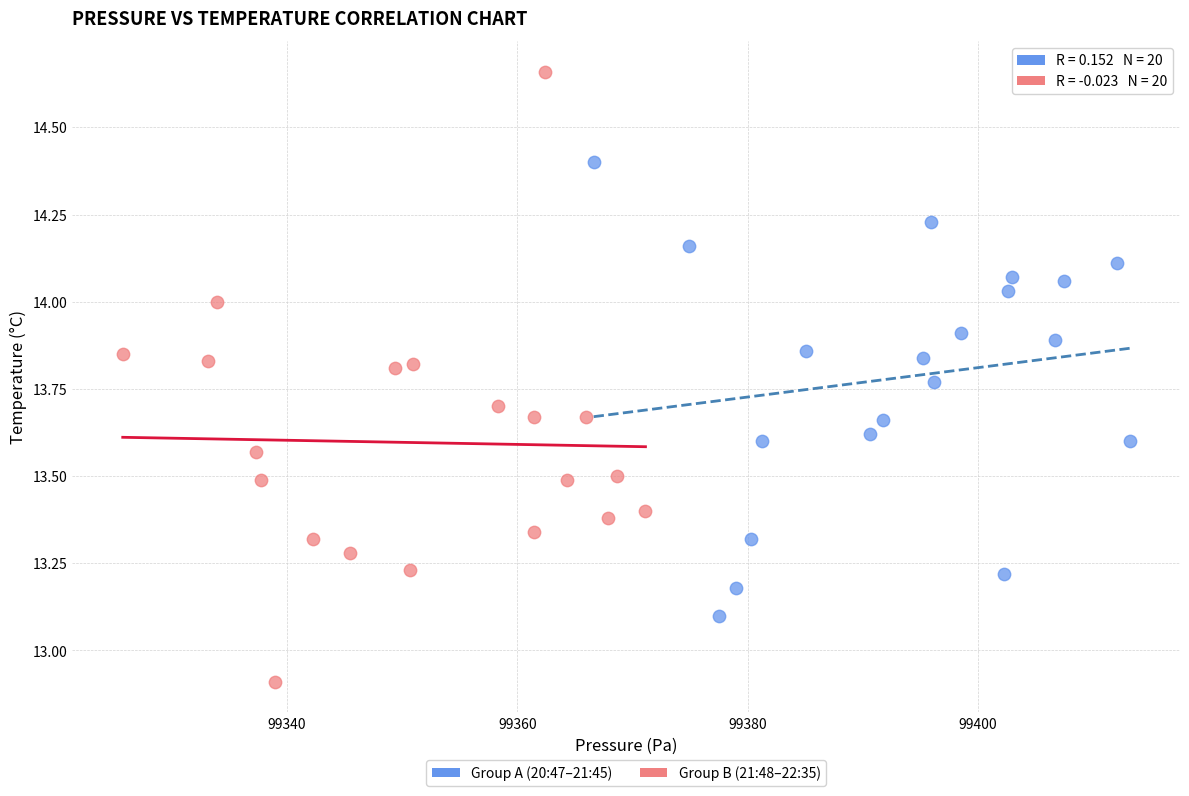

Which series contains the highest Y value?

Group B (21:48–22:35)